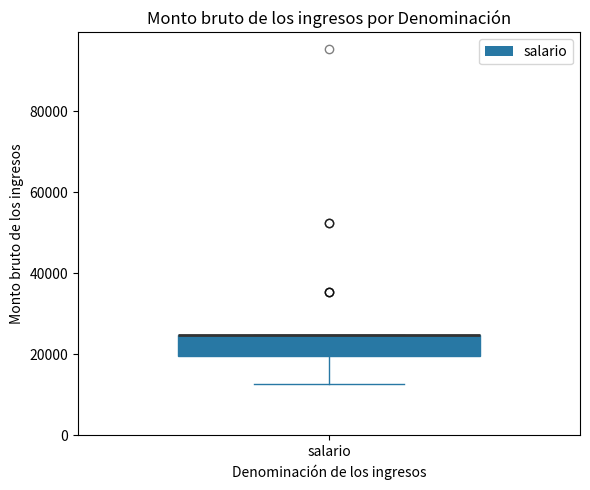

Read this box plot against the y-axis: the position of the median line, the range covered by the box, and the ends of both whiskers. The values are not printed on the chart, so give them approximately, as read against the axis.

median 24000 (drawn on the box's upper edge), box 20000 to 24000, whiskers 12000 to 24000